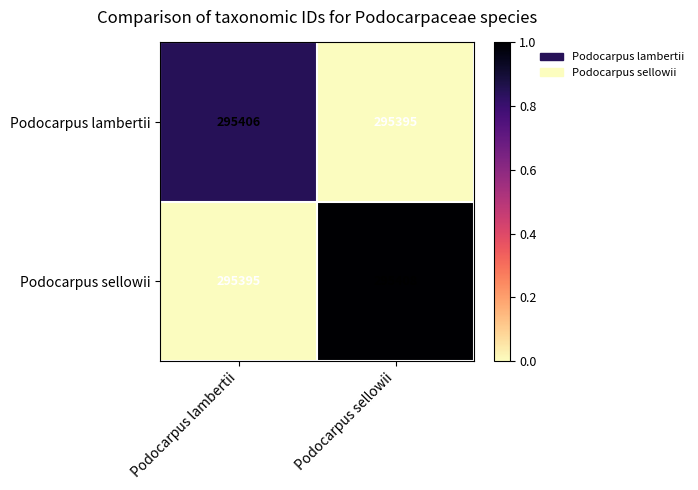

What is the smallest value displayed?

295395